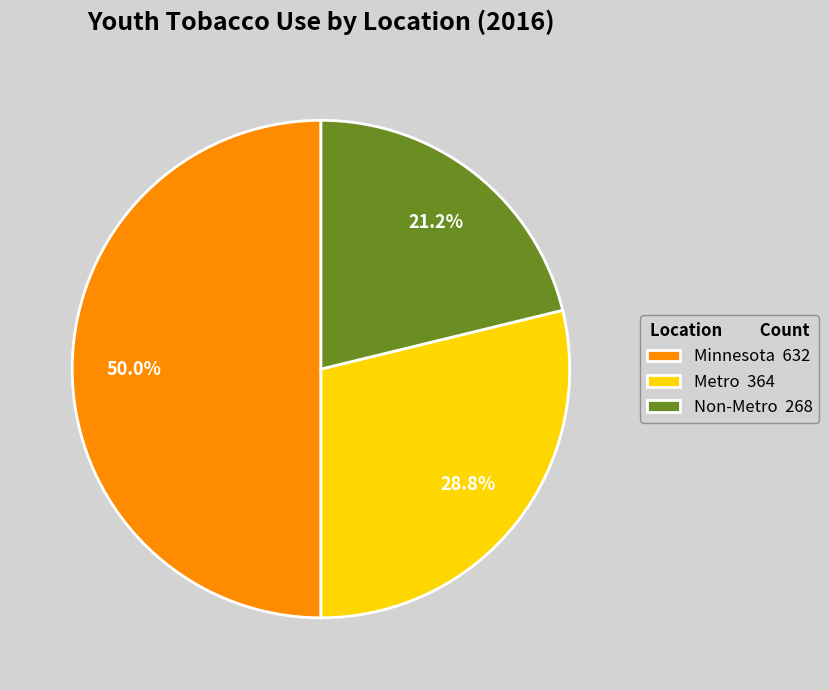

What is the ratio of the value at Minnesota to the value at Metro?

1.7